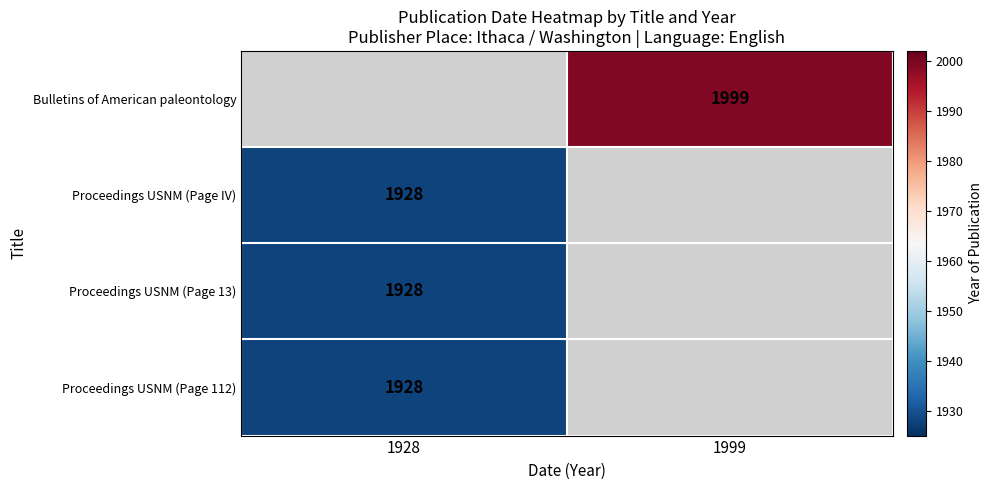

True or false: Proceedings USNM (Page 13) has a value of 1928 at 1928.

True